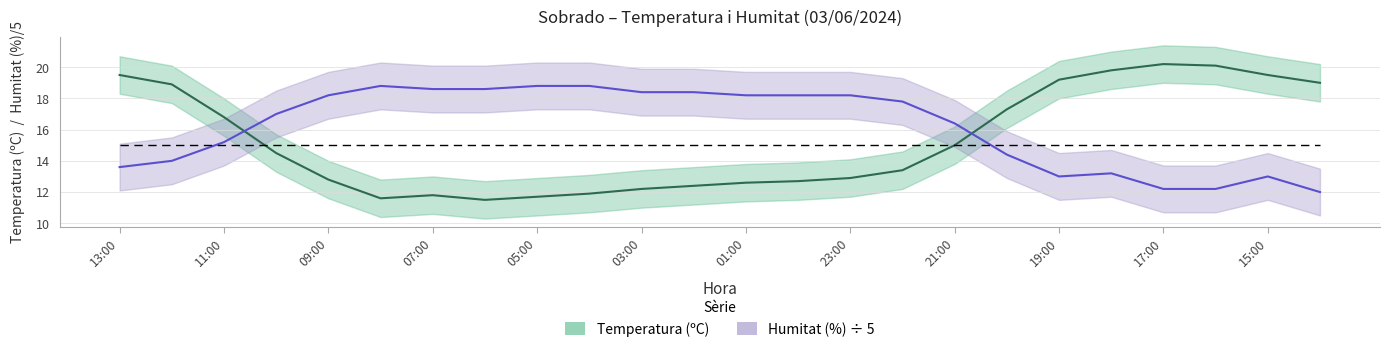

How many interior local peaks does the Temperatura (ºC) series have?

2